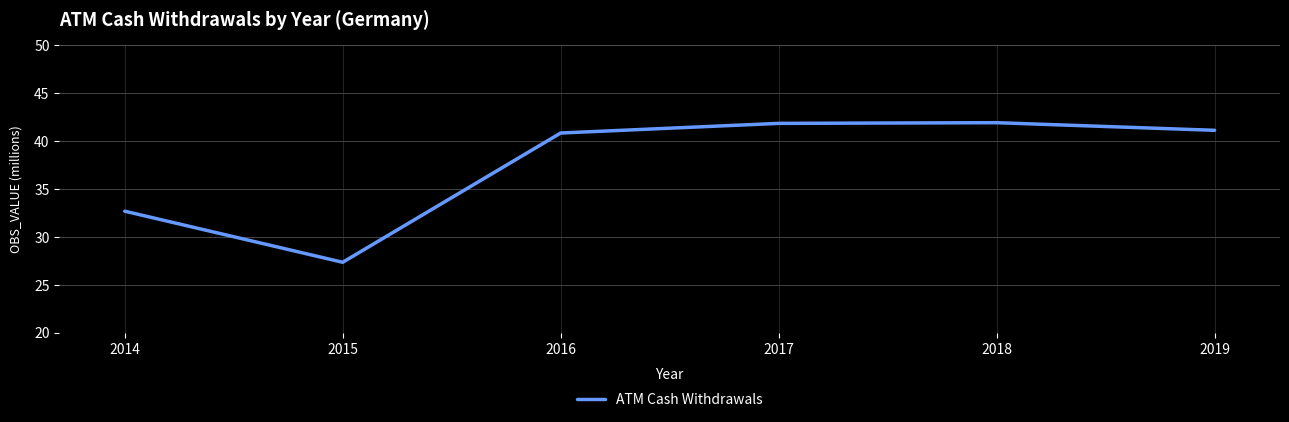

Which category has the lowest value across all series?

2015